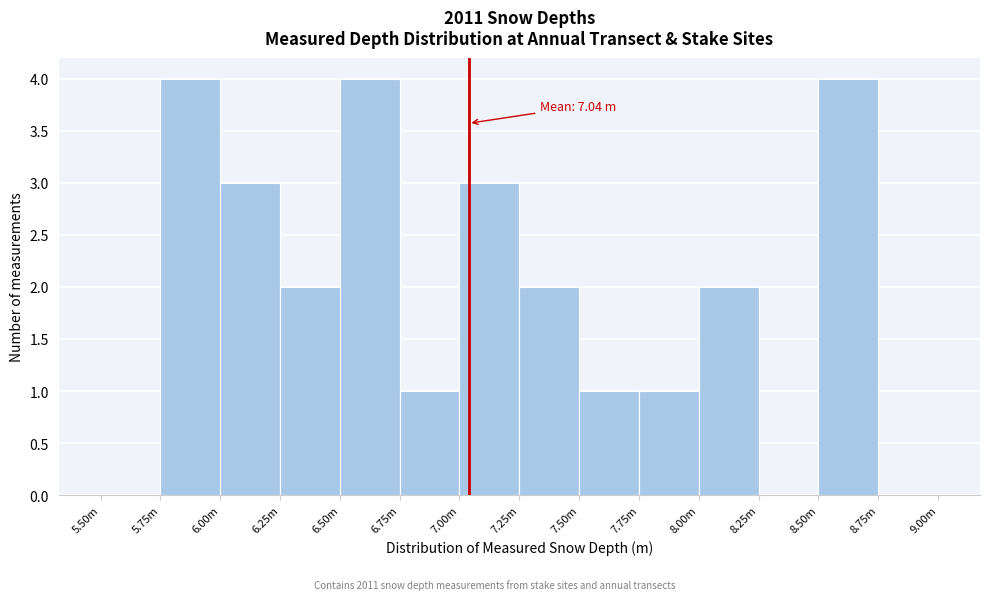

Reading left to right, extract all data points from this chart.

5.50m=0	5.75m=4	6.00m=3	6.25m=2	6.50m=4	6.75m=1	7.00m=3	7.25m=2	7.50m=1	7.75m=1	8.00m=2	8.25m=0	8.50m=4	8.75m=0